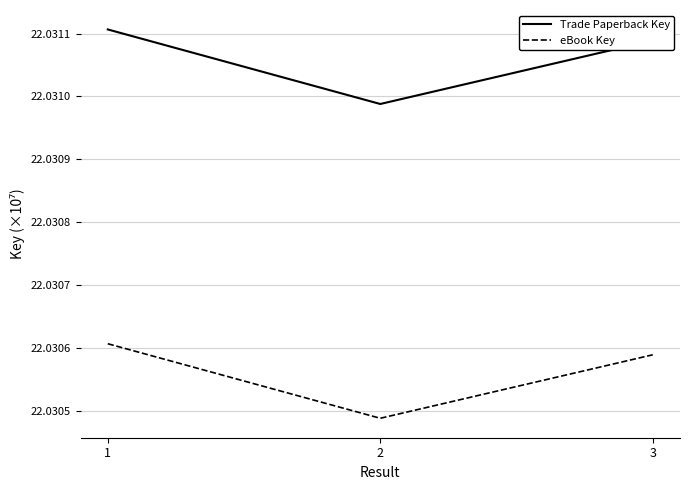

At how many categories does at least one series exceed 22?

3